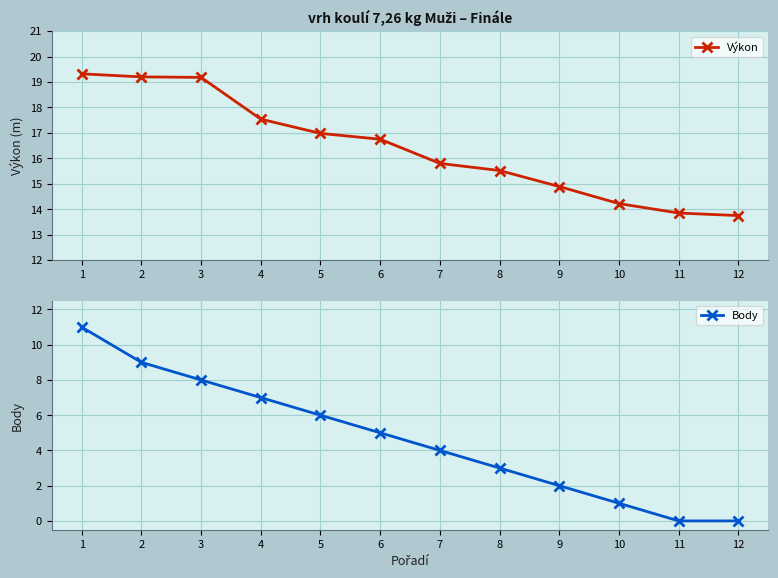

What are all the series names shown in the legend?

Výkon, Body